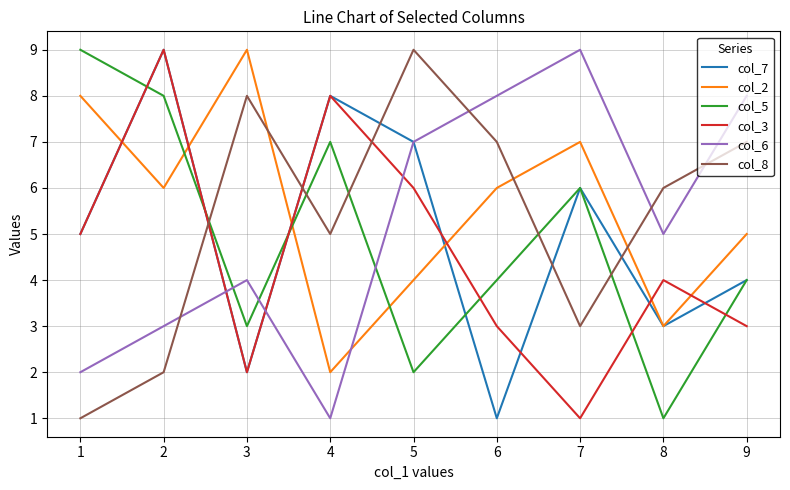

How many interior local peaks does the col_7 series have?

3